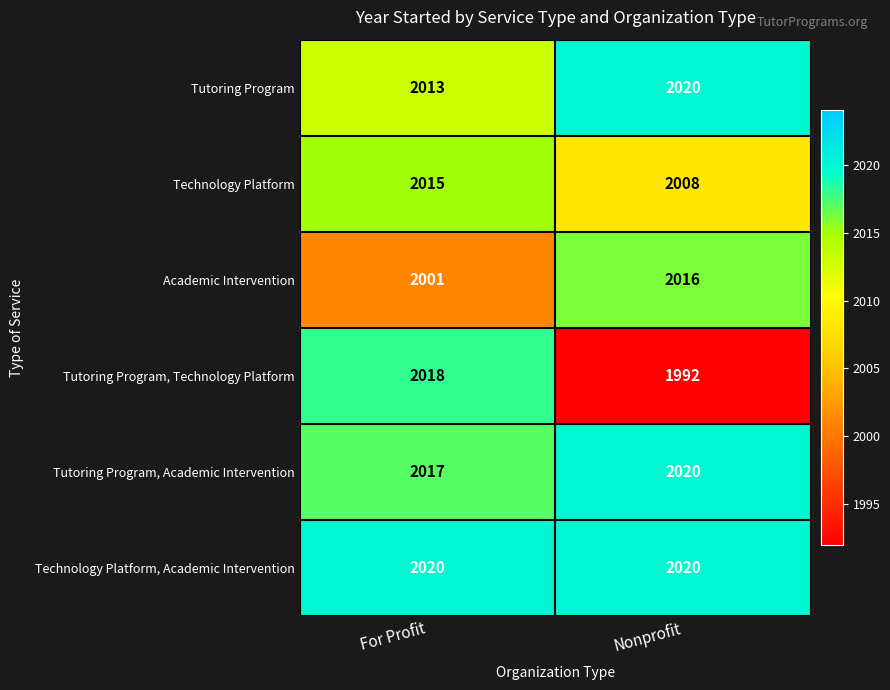

Read the Technology Platform, Academic Intervention value at For Profit.

2020